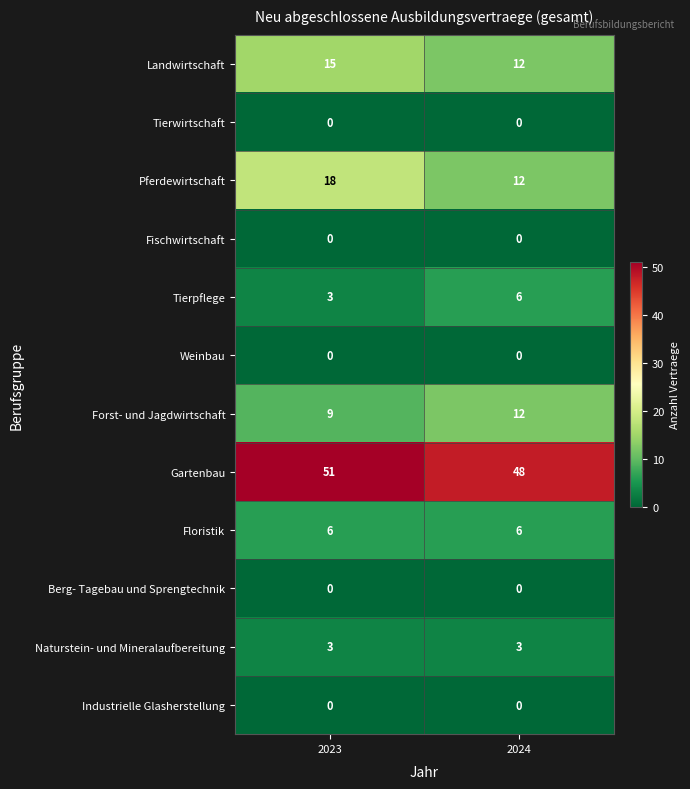

What is the difference between the highest and lowest values at 2023?

51